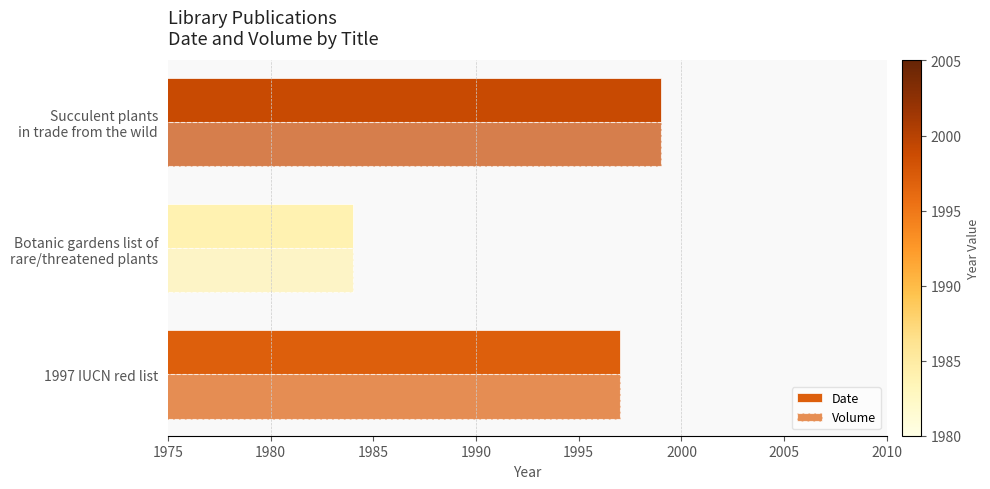

How many categories are shown in the chart?

3